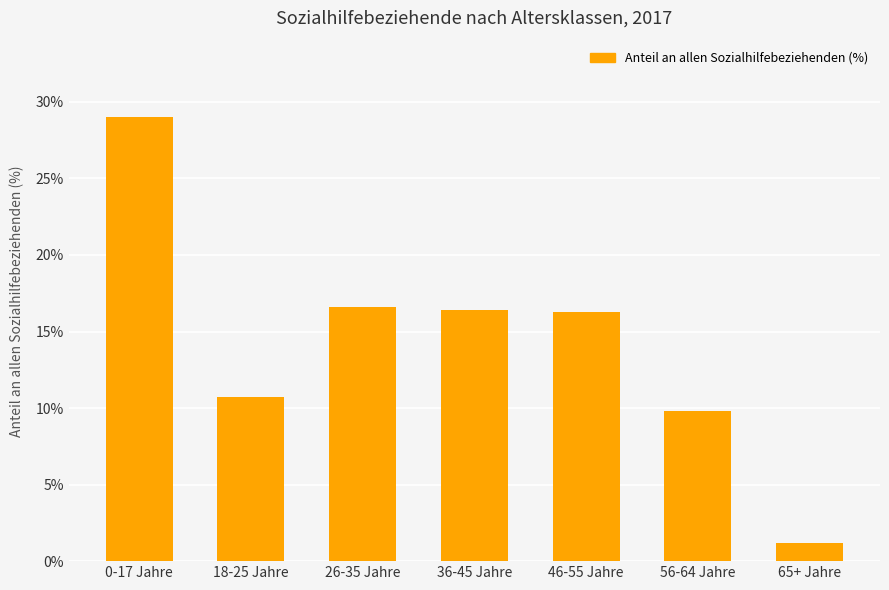

What is the sum of all values?

100.0